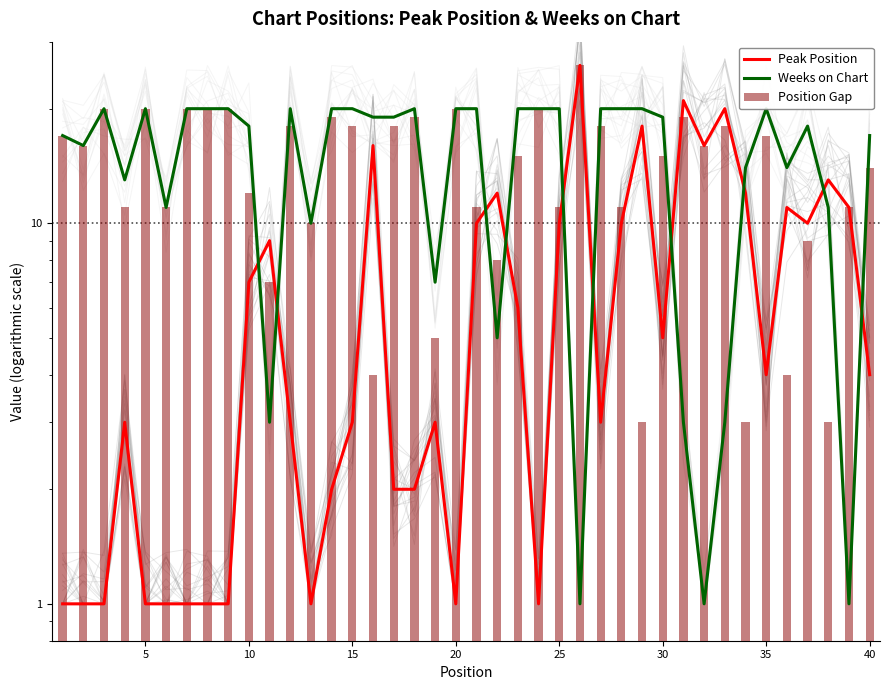

The value of Position Gap at 38 is 18. True or false?

False